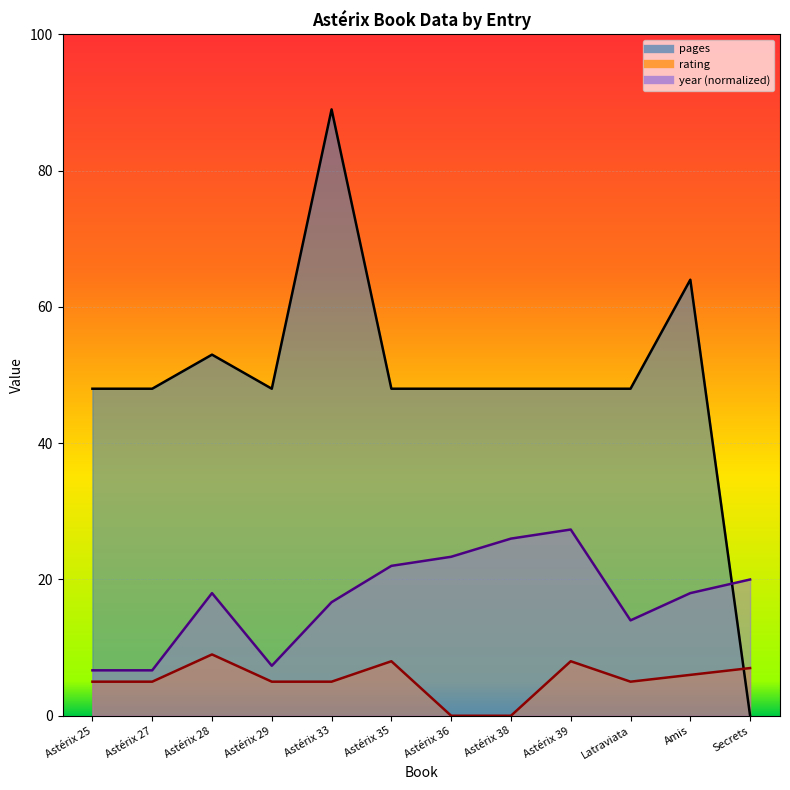

Which series ends up on top after the final intersection of pages_line and rating_line?

rating_line